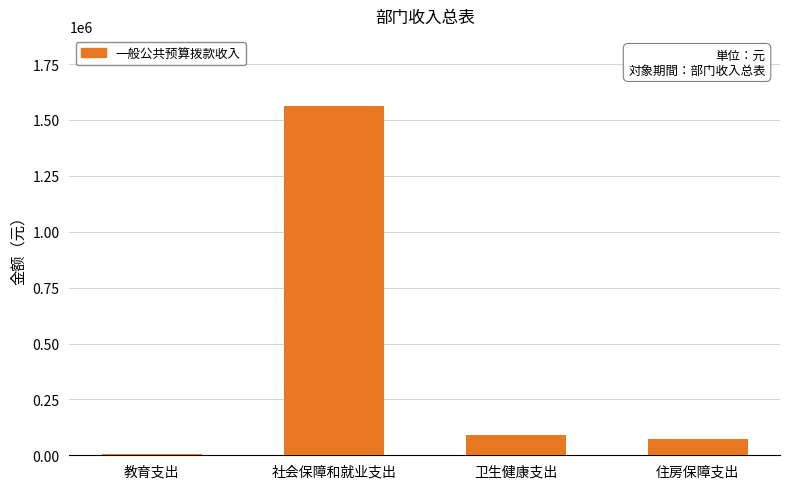

Reading left to right, extract all data points from this chart.

4783	1563523	89173	72447